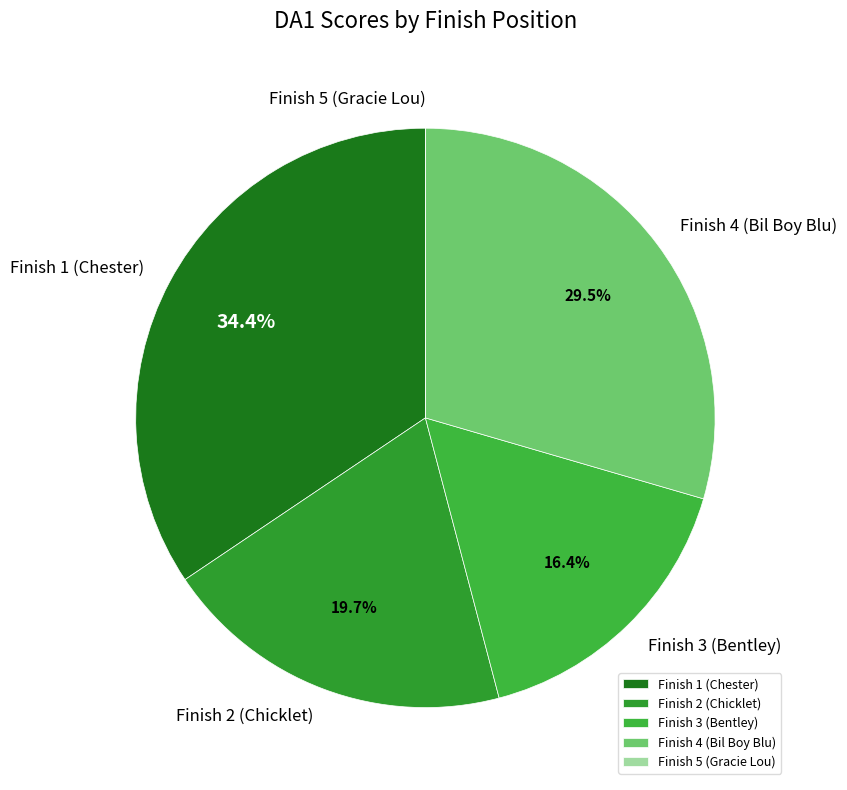

What is the total percentage of Finish 3 (Bentley) and Finish 4 (Bil Boy Blu)?

45.9%